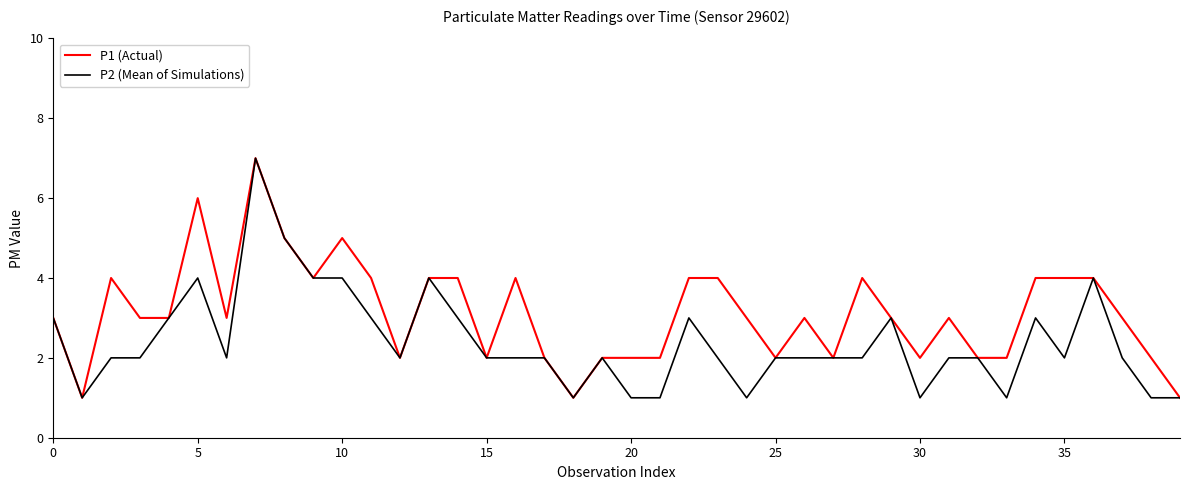

Rank the series by their average value, from lowest to highest.

P2 (Mean of Simulations), P1 (Actual)